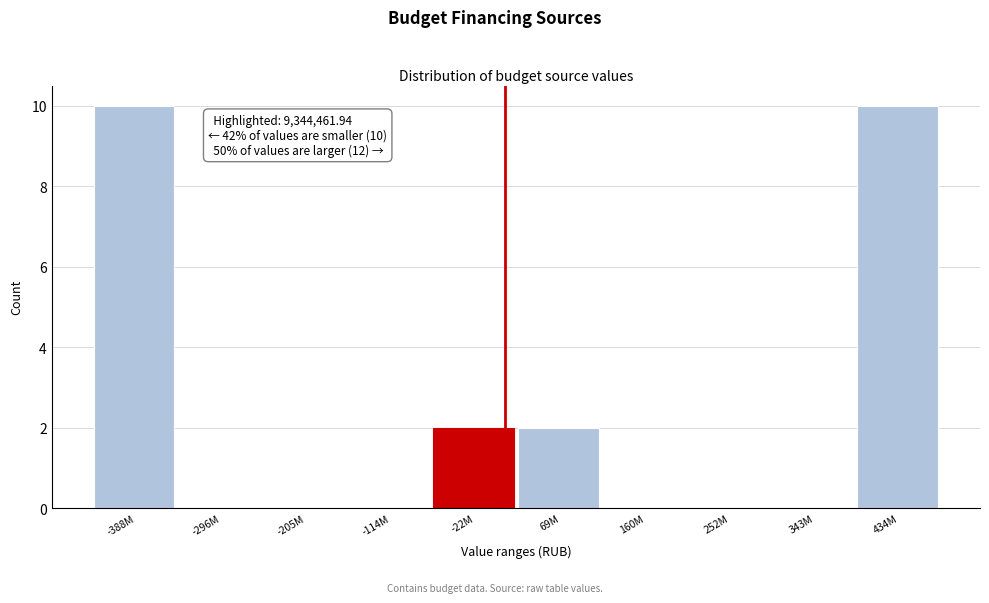

Reading left to right, transcribe all the data shown in this chart.

-388M=10	-296M=0	-205M=0	-114M=0	-22M=2	69M=2	160M=0	252M=0	343M=0	434M=10